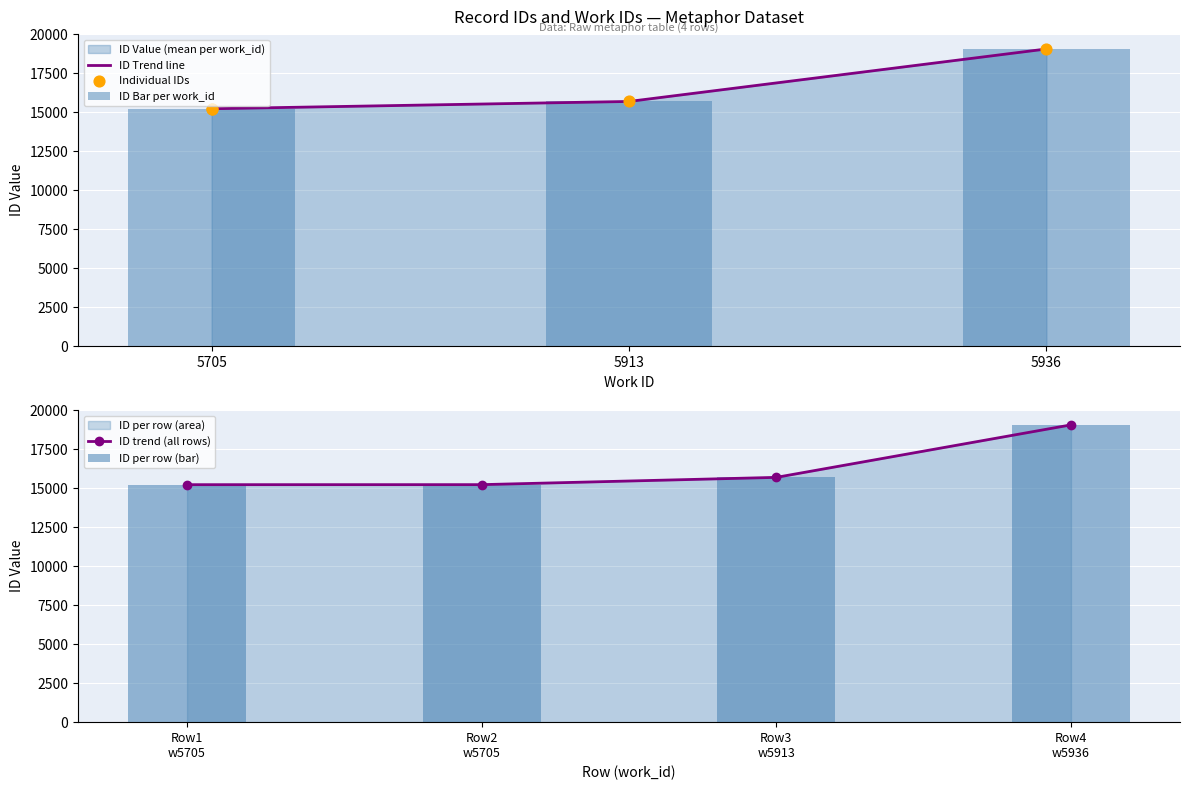

What is the ratio of the value at 5705 to the value at 5705?

1.0